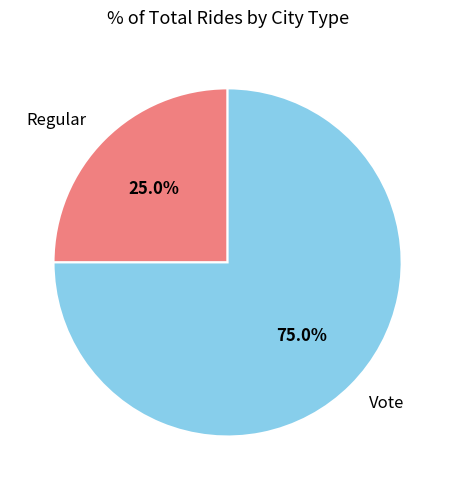

What is the smallest slice in the pie chart?

Regular